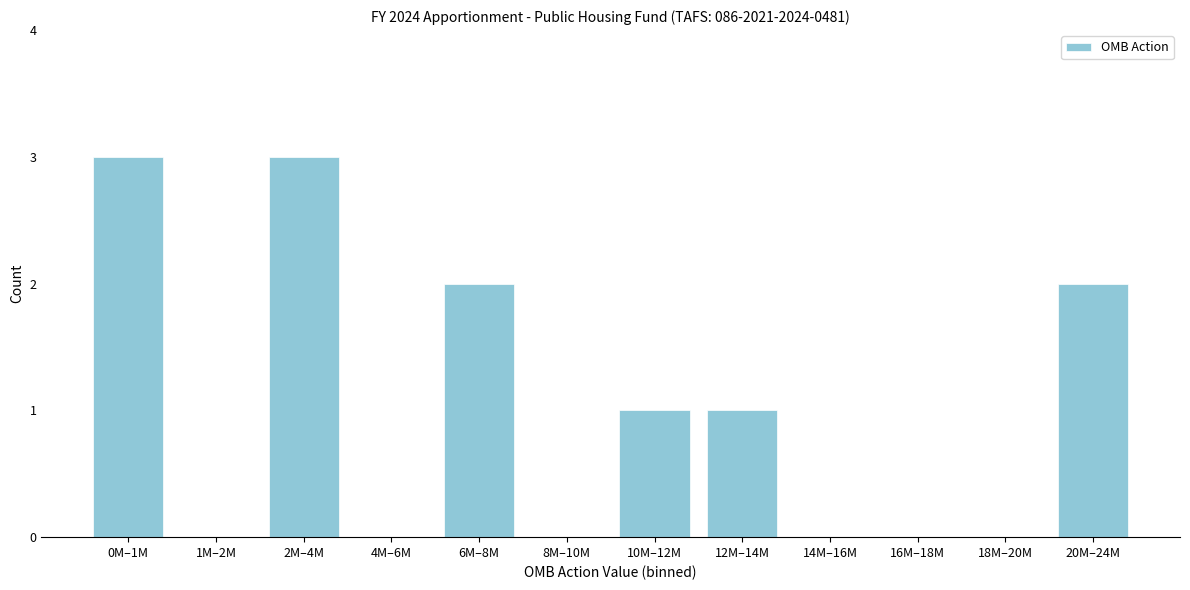

Reading right to left, list all the values displayed in this chart.

20M–24M=2	18M–20M=0	16M–18M=0	14M–16M=0	12M–14M=1	10M–12M=1	8M–10M=0	6M–8M=2	4M–6M=0	2M–4M=3	1M–2M=0	0M–1M=3